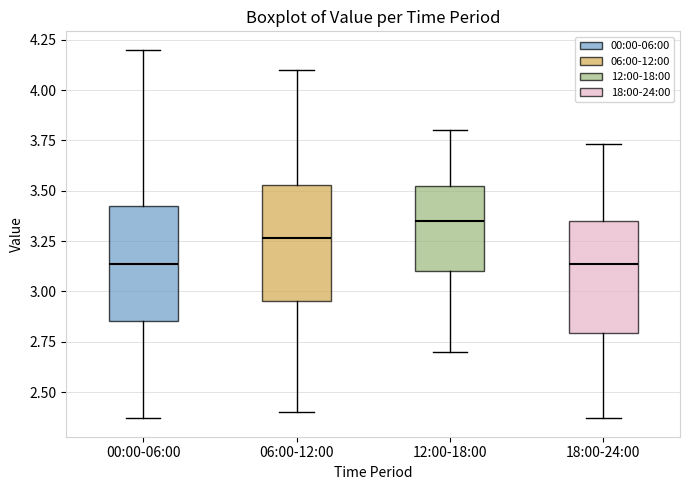

Reading left to right, read every box against the y-axis: the position of its median line, the range the box covers, and the ends of its whiskers. The values are not printed on the chart, so give them approximately, as read against the axis.

00:00-06:00: median 3.15, box 2.85 to 3.45, whiskers 2.35 to 4.20
06:00-12:00: median 3.25, box 2.95 to 3.55, whiskers 2.40 to 4.10
12:00-18:00: median 3.35, box 3.10 to 3.55, whiskers 2.70 to 3.80
18:00-24:00: median 3.15, box 2.80 to 3.35, whiskers 2.35 to 3.75